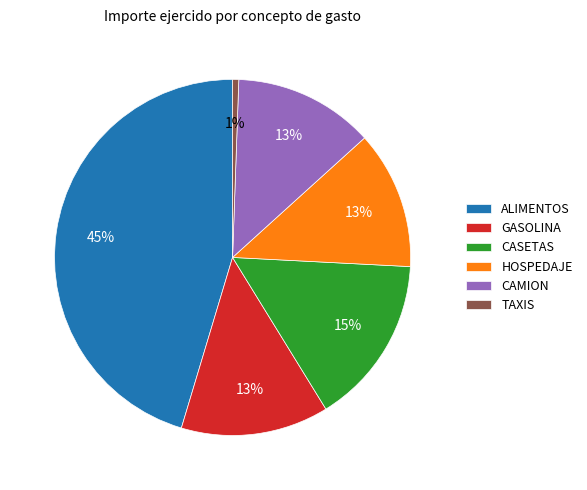

Does any single category account for the majority?

No